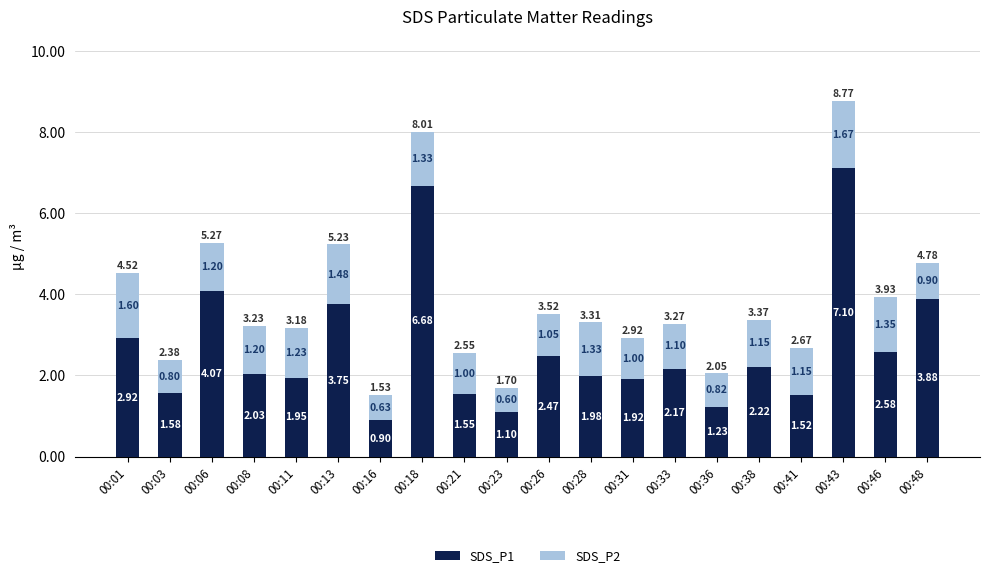

What is the total value across all series at 00:38?

3.4